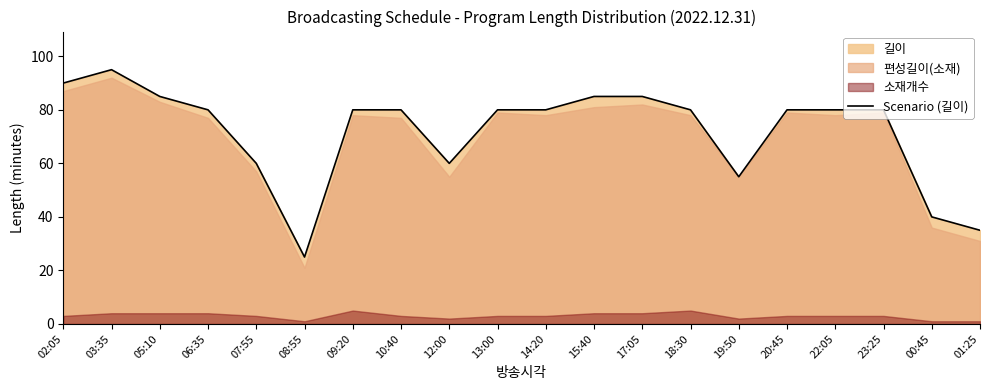

List the labels in order of value, smallest first.

08:55, 01:25, 00:45, 19:50, 07:55, 12:00, 06:35, 09:20, 10:40, 13:00, 14:20, 18:30, 20:45, 22:05, 23:25, 05:10, 15:40, 17:05, 02:05, 03:35